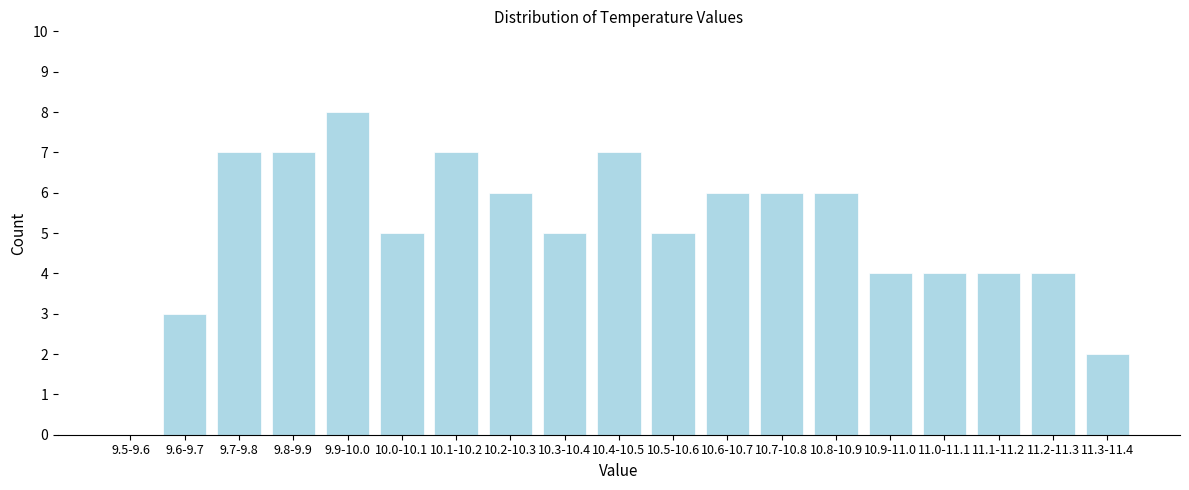

Reading left to right, what are all the values shown in this chart?

9.5-9.6=0	9.6-9.7=3	9.7-9.8=7	9.8-9.9=7	9.9-10.0=8	10.0-10.1=5	10.1-10.2=7	10.2-10.3=6	10.3-10.4=5	10.4-10.5=7	10.5-10.6=5	10.6-10.7=6	10.7-10.8=6	10.8-10.9=6	10.9-11.0=4	11.0-11.1=4	11.1-11.2=4	11.2-11.3=4	11.3-11.4=2